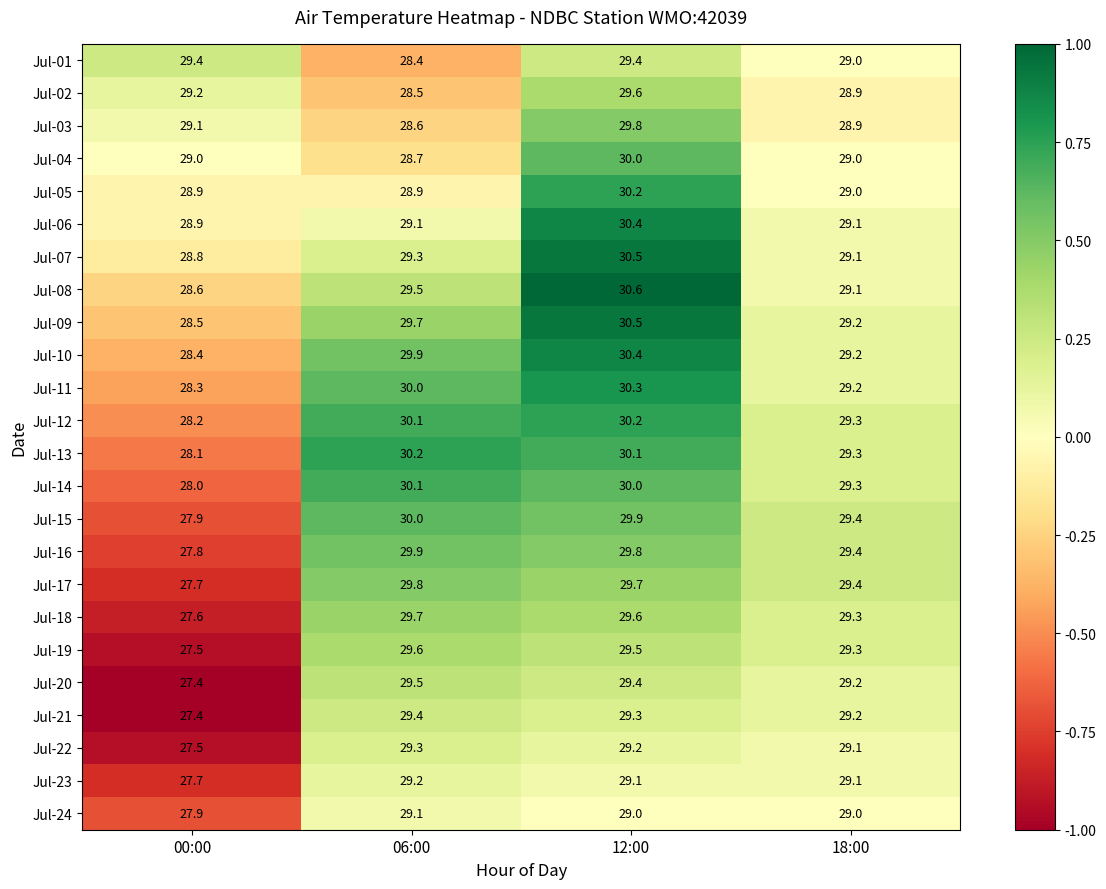

Count the number of data series in this chart.

24